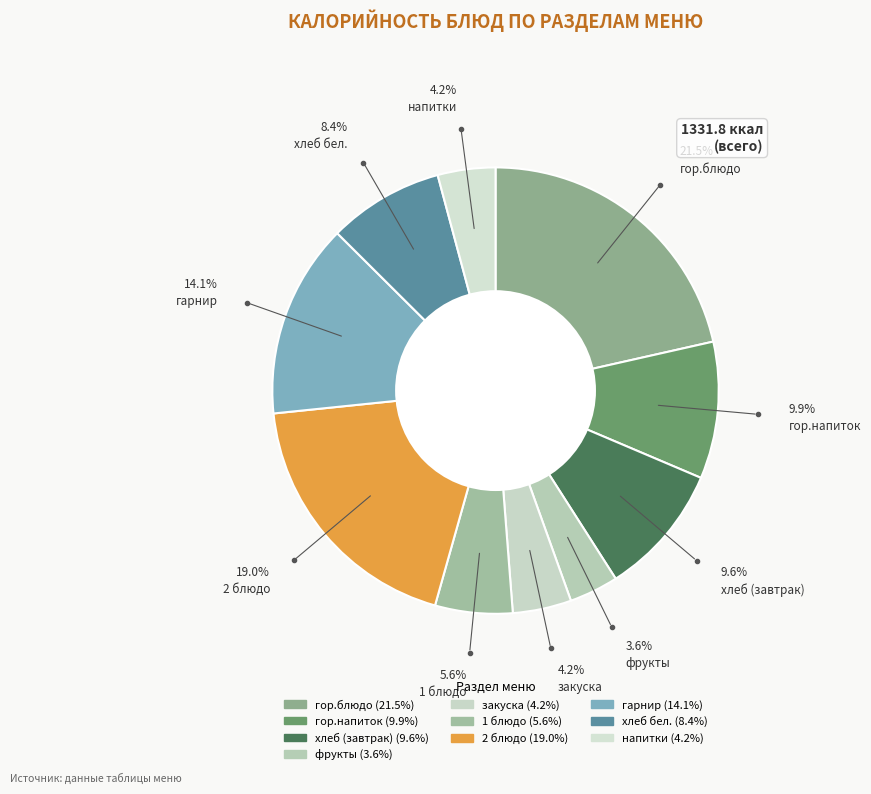

Does хлеб (завтрак) represent more than half of the total?

No